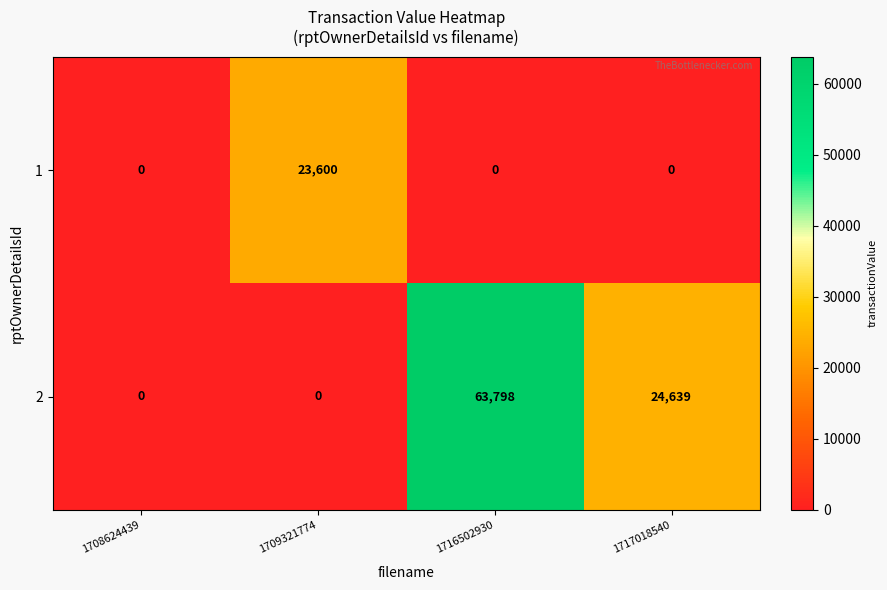

At 1716502930, list the series in order from largest to smallest.

2, 1